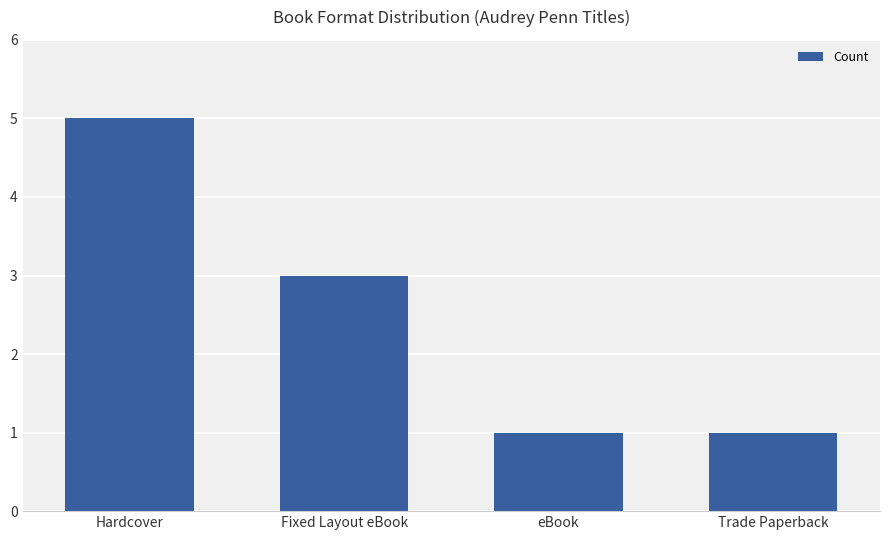

True or false: the data shows 3 at Fixed Layout eBook.

True